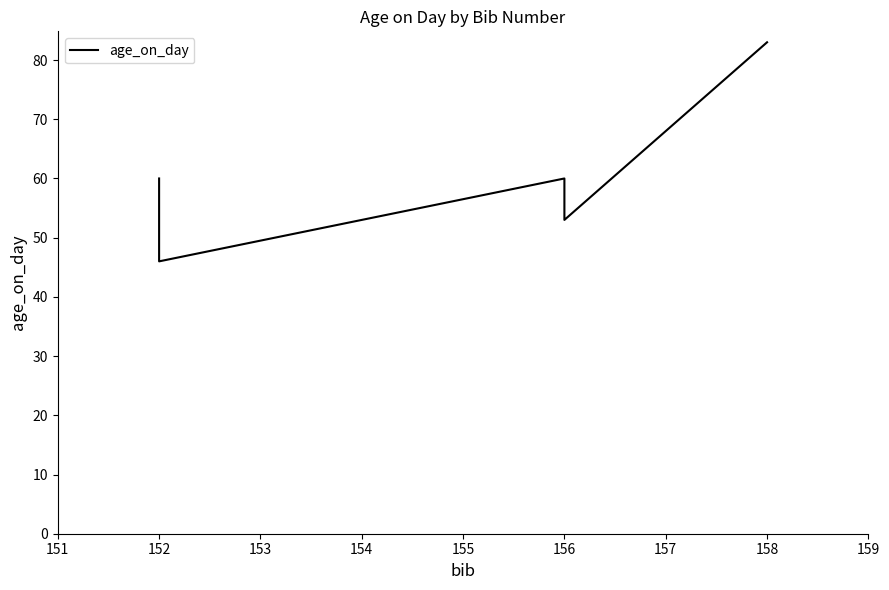

The chart shows a value of 53 at 156. True or false?

True